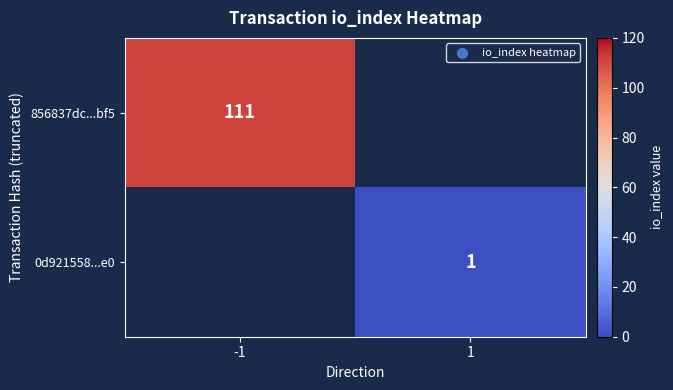

At how many categories does at least one series exceed 38?

1